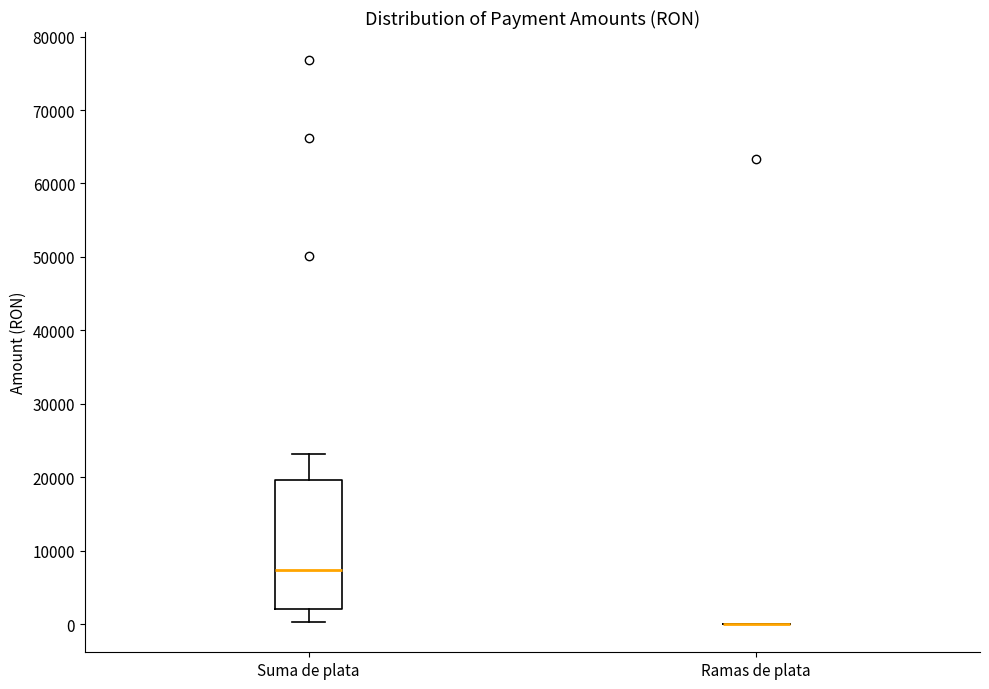

Which box is the tallest, from its lower edge to its upper edge?

Suma de plata